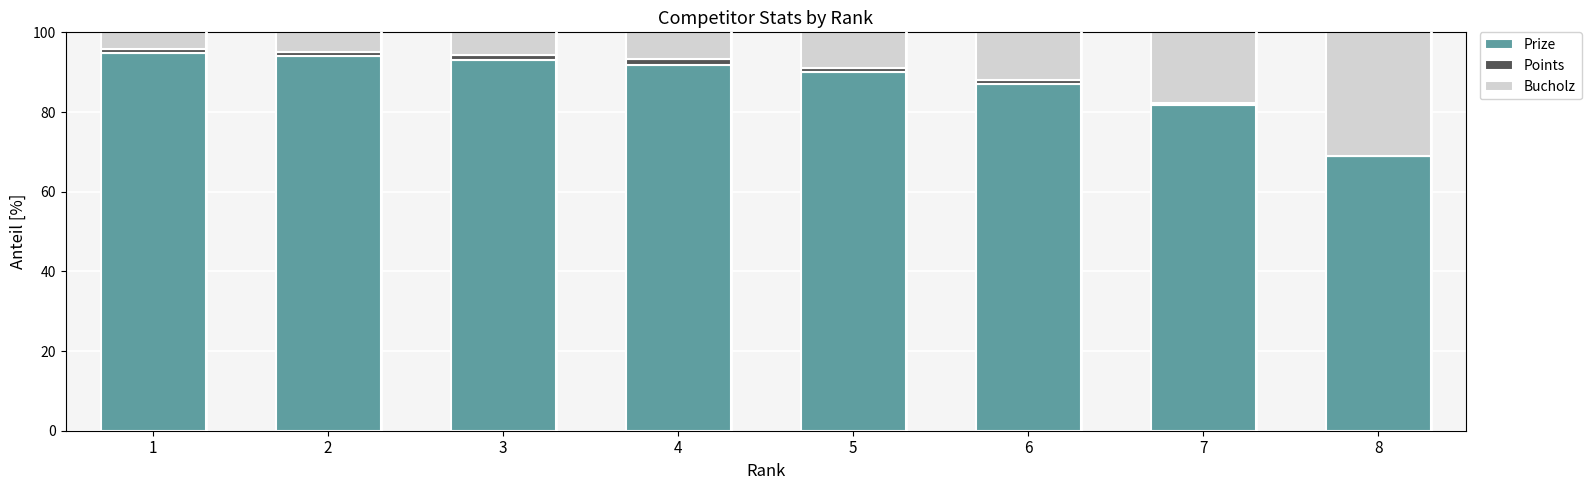

What is the maximum value for Prize?

94.7